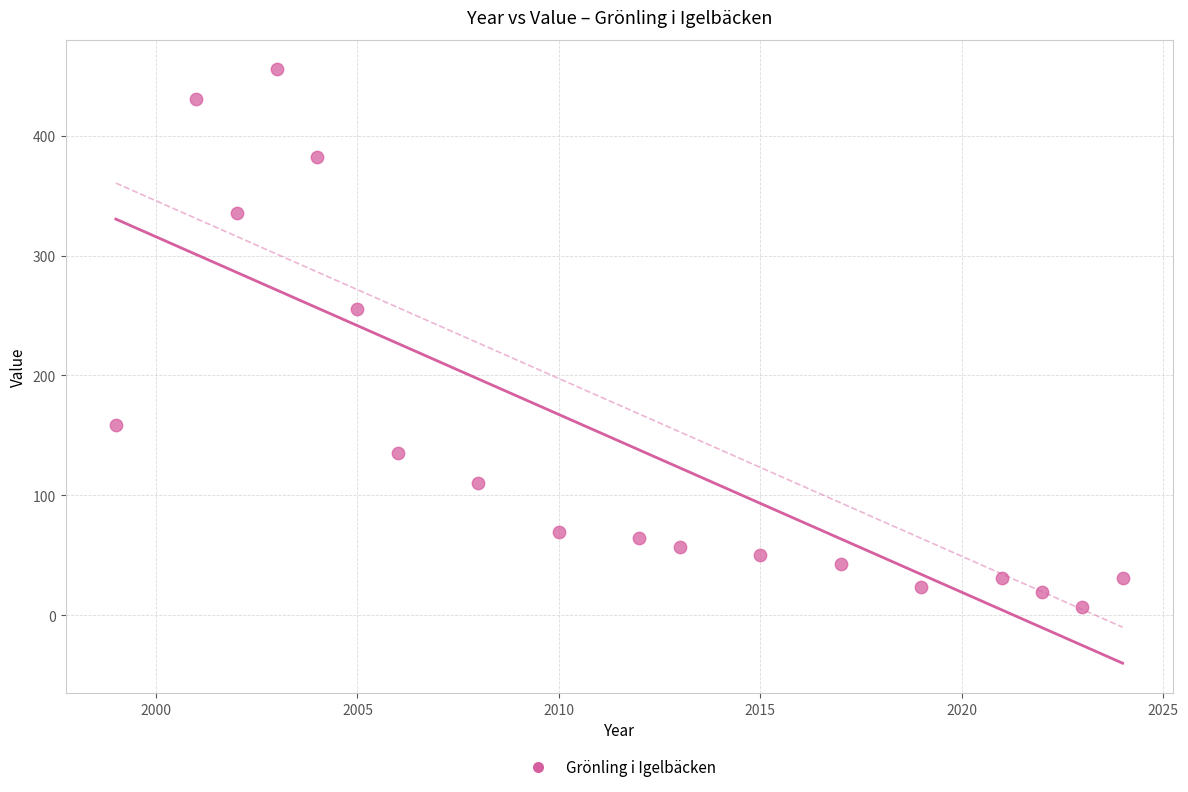

What Y value in the scatter plot is closest to 231?

255.1